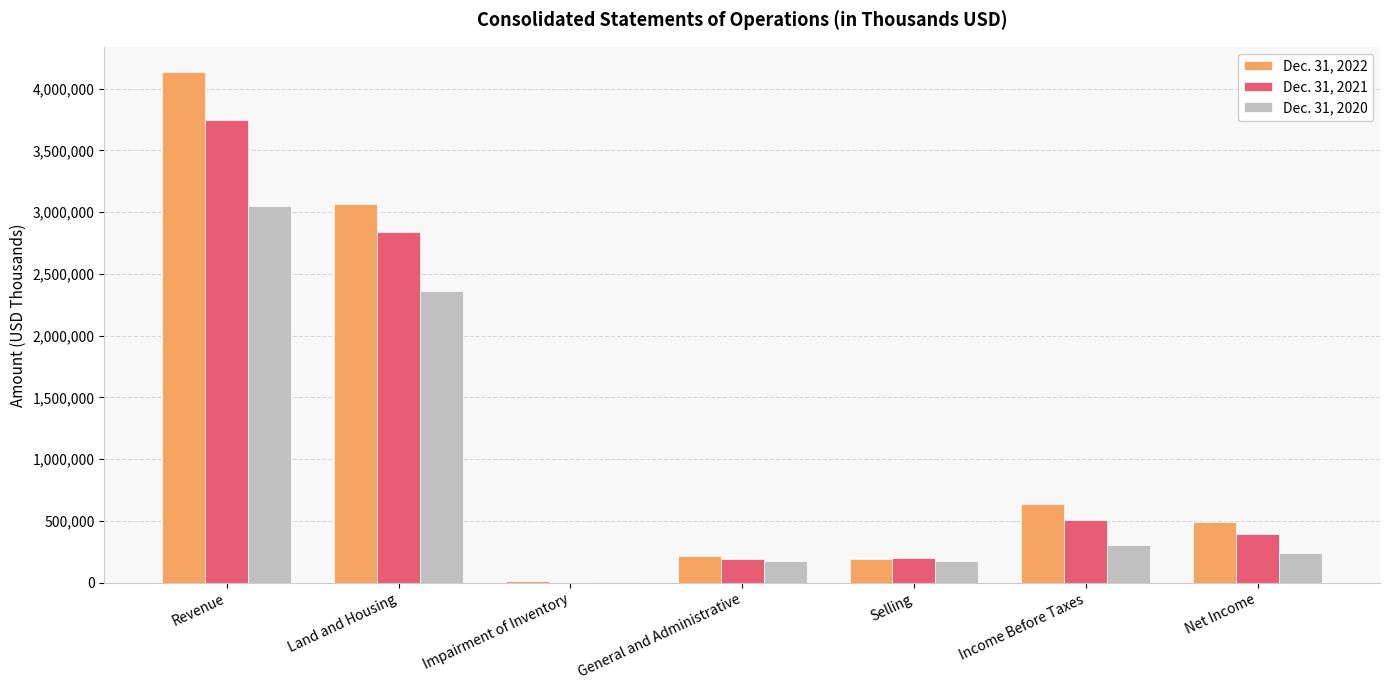

Which series changed the most between Selling and Net Income?

Dec. 31, 2022